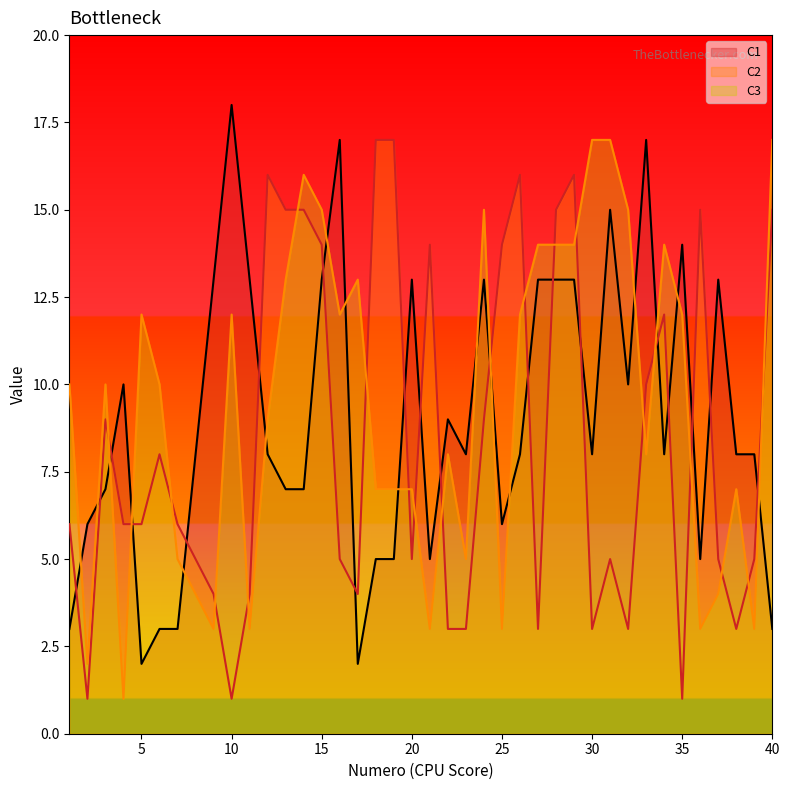

At which label does C2 reach its peak?

18